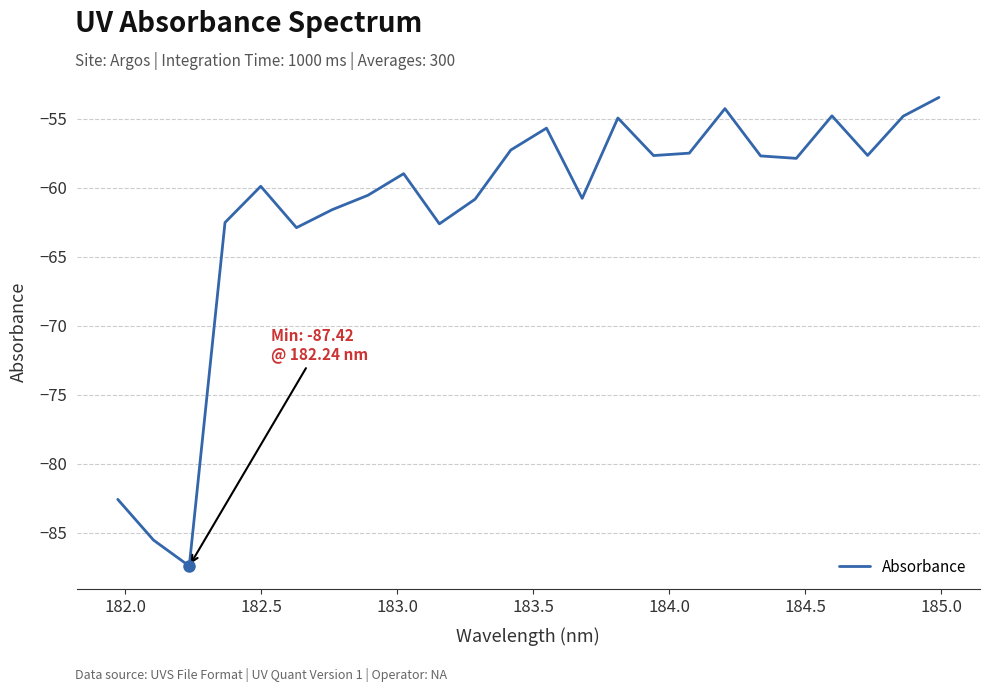

What is the difference between the maximum and minimum values?

34.0